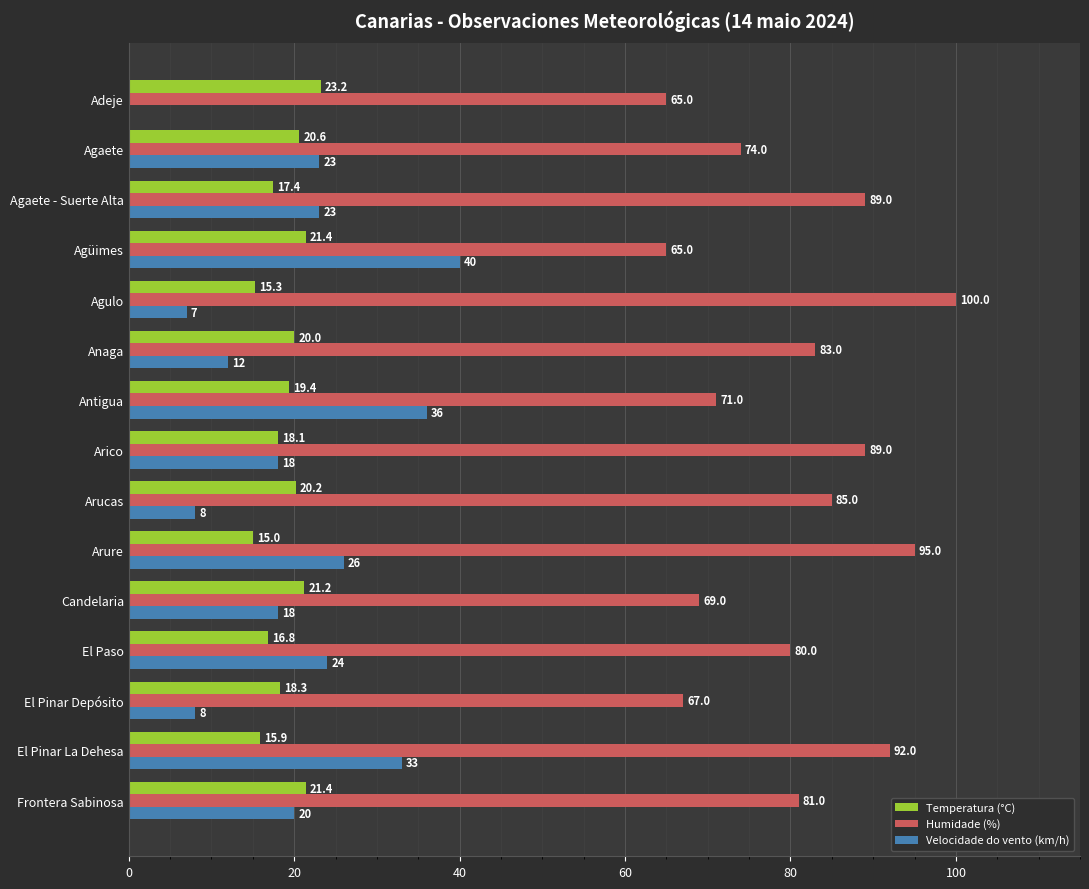

The Humidade (%) series shows 171.5 at Agulo. True or false?

False